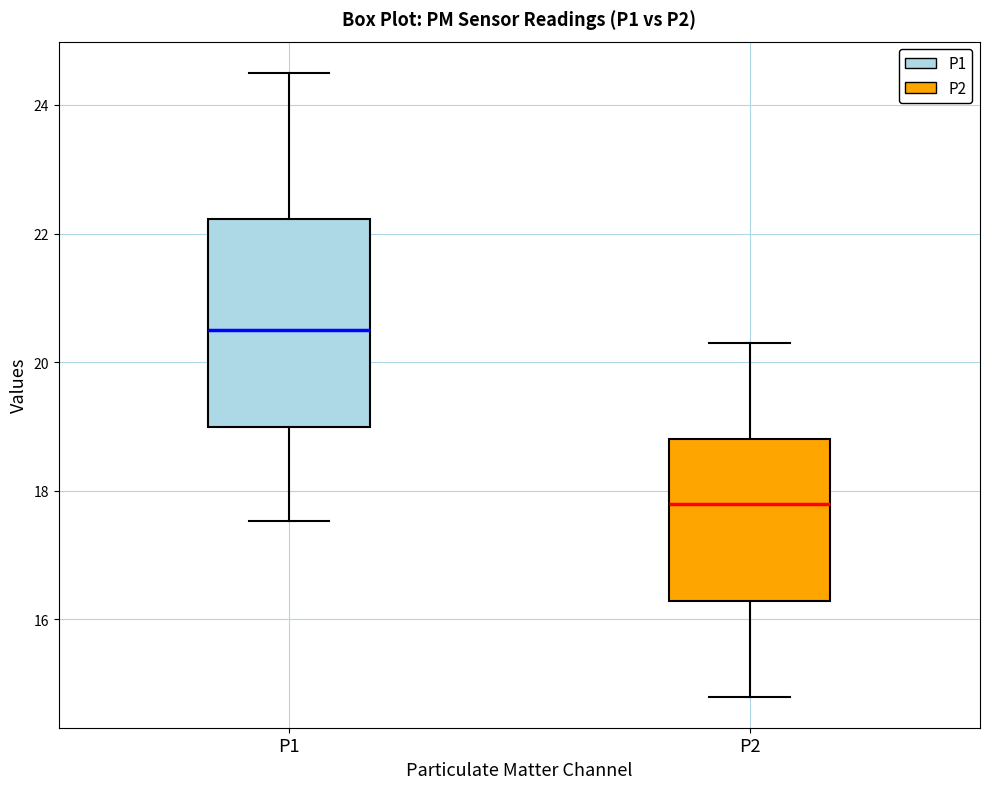

Which box's median line is the lowest?

P2